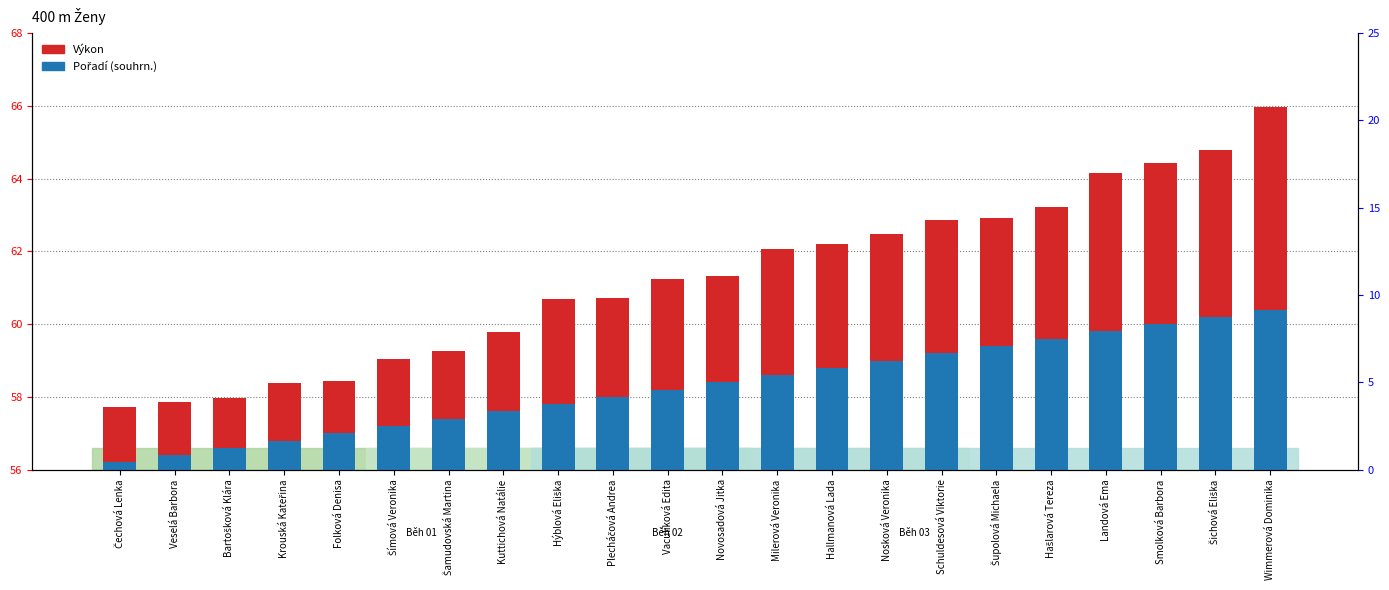

Which series has the largest range (max minus min)?

Výkon (relative)